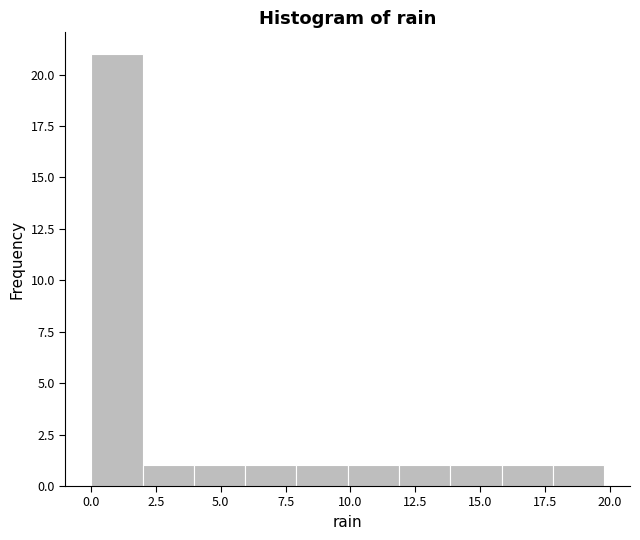

Read against the x-axis, roughly where is the centre of the tallest bar?

1.0